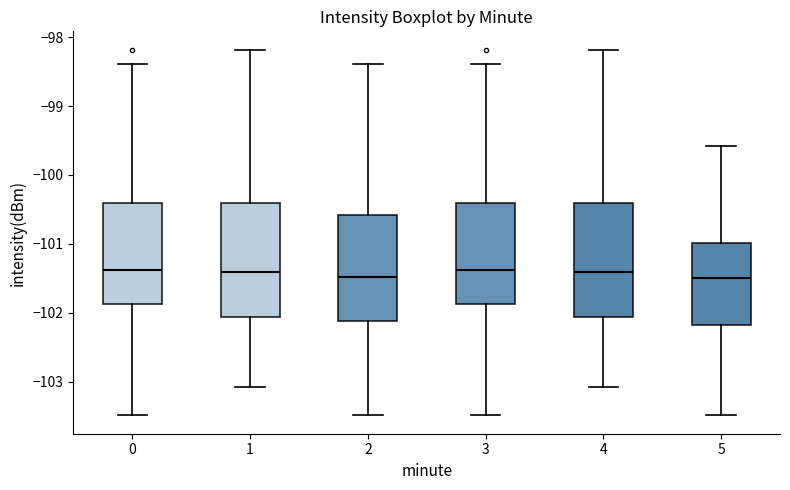

Reading left to right, transcribe this box plot: for each box, give where its median line is, the range the box spans, and where its two whiskers end, as read against the y-axis. The values are not printed on the chart, so give them approximately, as read against the axis.

0: median -101.4, box -101.9 to -100.4, whiskers -103.5 to -98.4
1: median -101.4, box -102.1 to -100.4, whiskers -103.1 to -98.2
2: median -101.5, box -102.1 to -100.6, whiskers -103.5 to -98.4
3: median -101.4, box -101.9 to -100.4, whiskers -103.5 to -98.4
4: median -101.4, box -102.1 to -100.4, whiskers -103.1 to -98.2
5: median -101.5, box -102.2 to -101.0, whiskers -103.5 to -99.6